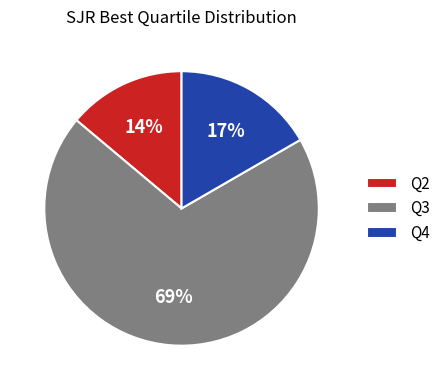

Does Q3 represent more than half of the total?

Yes